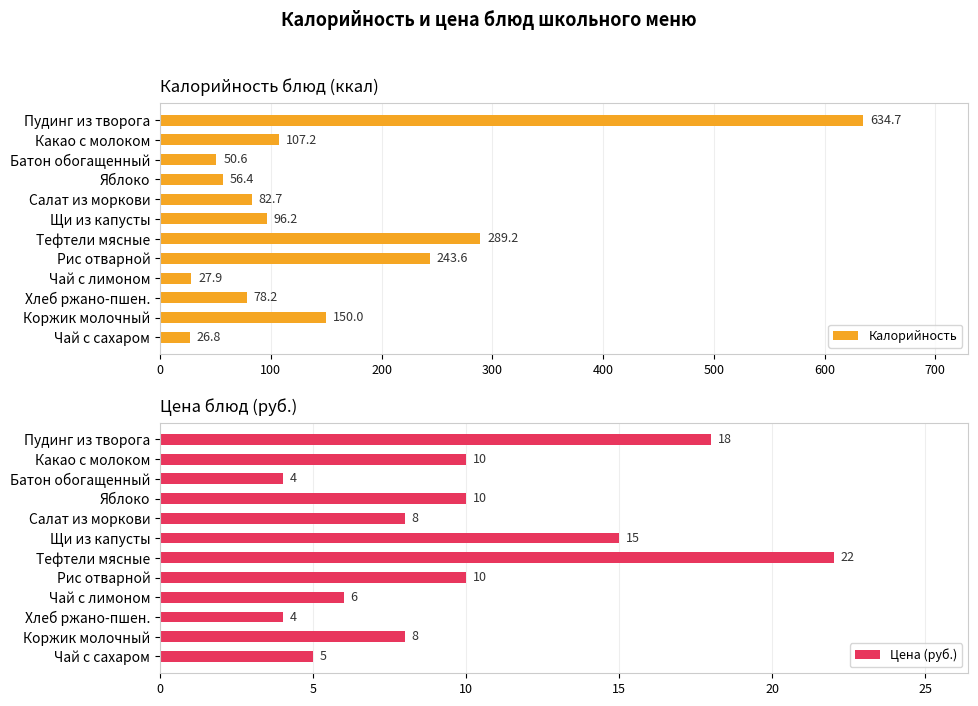

Reading left to right, extract all data points from this chart.

Калорийность: 634.7	107.2	50.6	56.4	82.7	96.2	289.2	243.6	27.9	78.2	150.0	26.8
Цена (руб.): 18.0	10.0	4.0	10.0	8.0	15.0	22.0	10.0	6.0	4.0	8.0	5.0